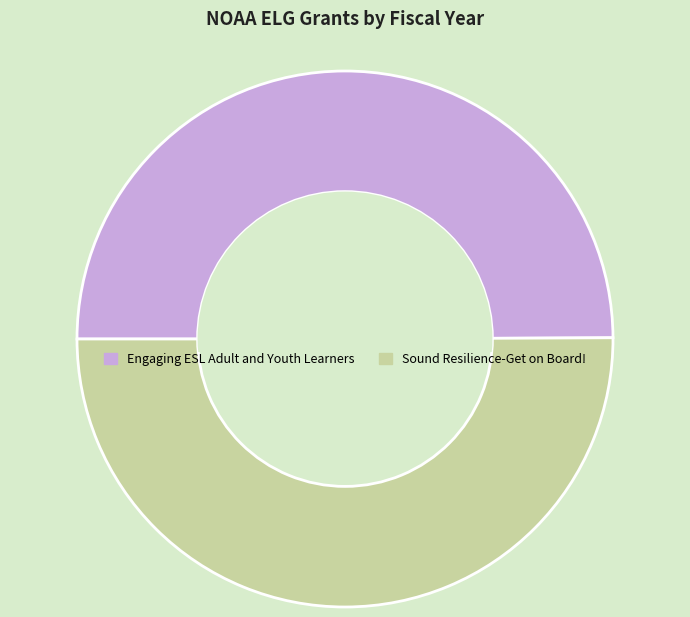

How many segments does this pie chart have?

2